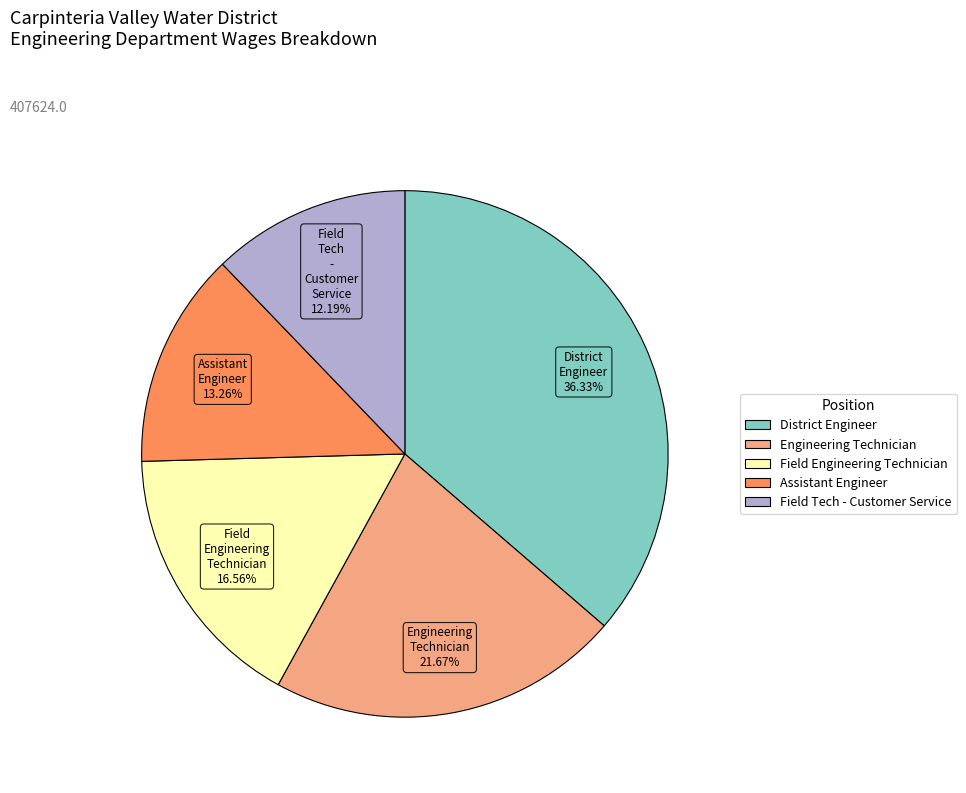

Which category has the smallest portion of the pie?

Field Tech - Customer Service